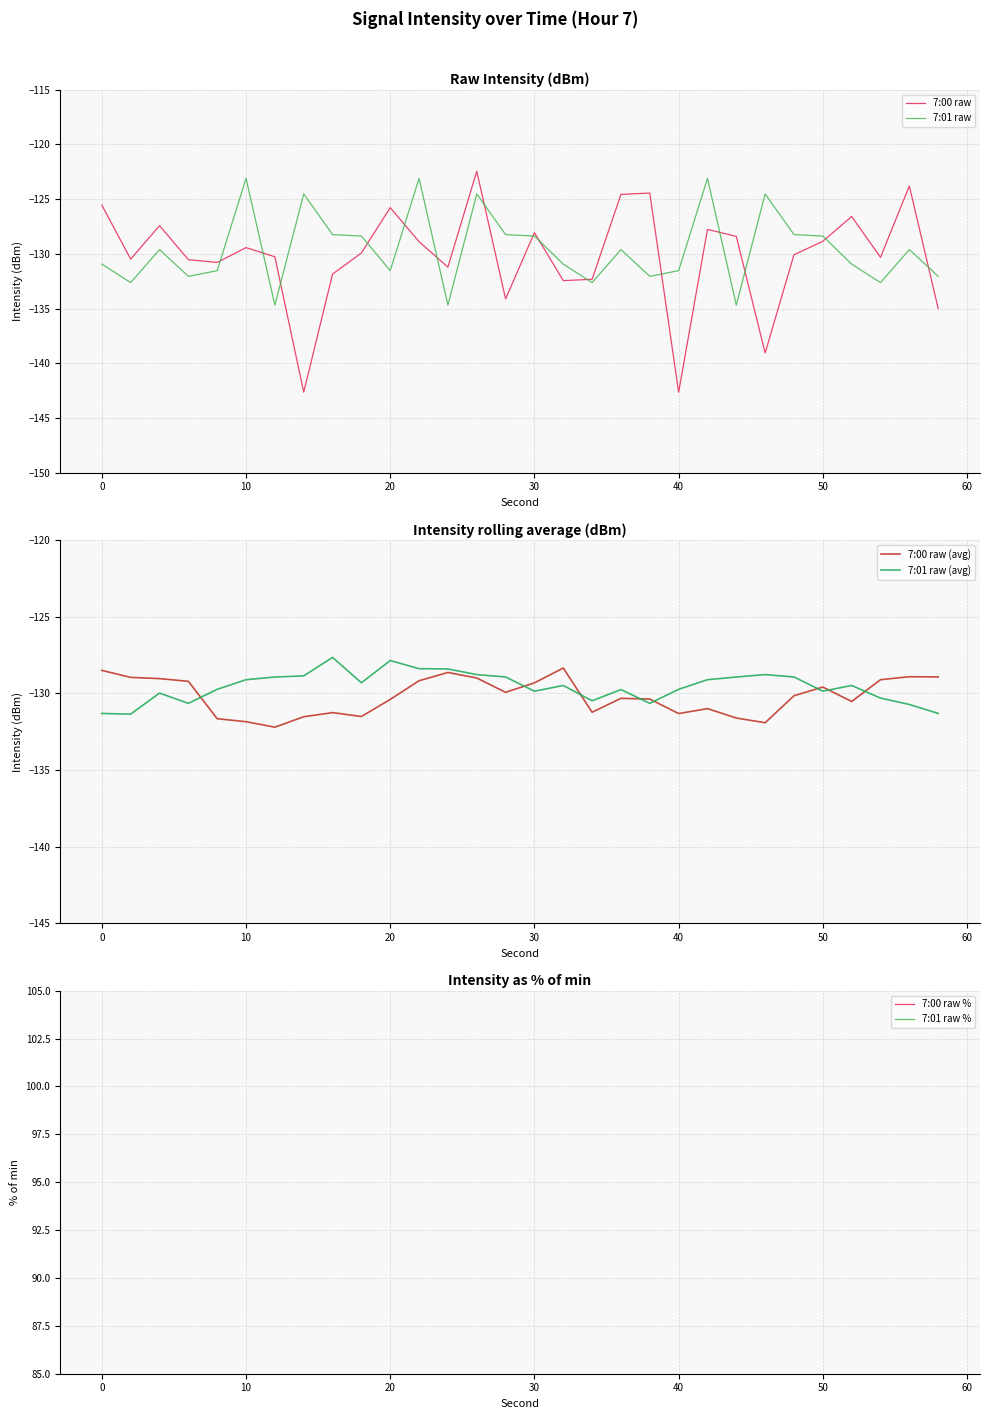

Which series ends up on top after the final intersection of 7:01 raw (avg) and 7:01 raw?

7:01 raw (avg)